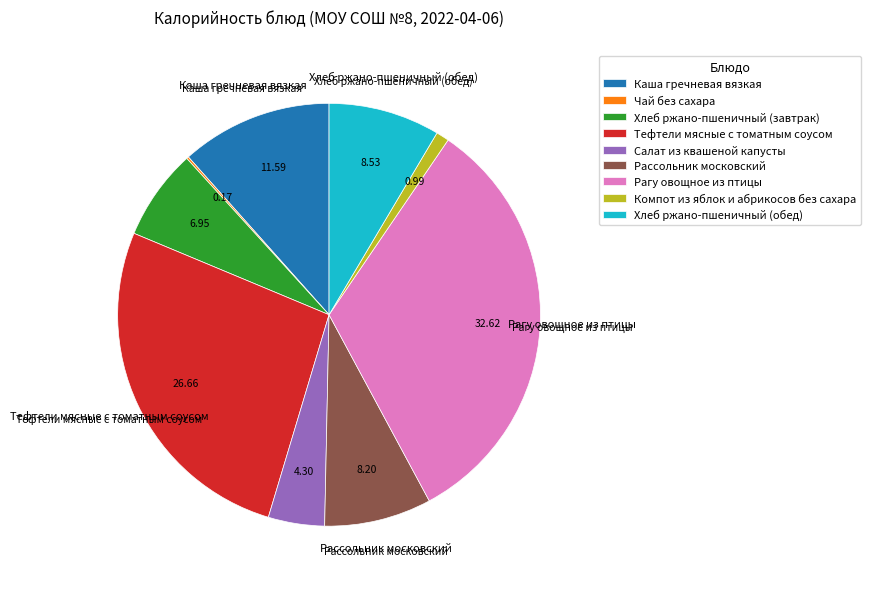

Which category has the biggest portion of the pie?

Рагу овощное из птицы